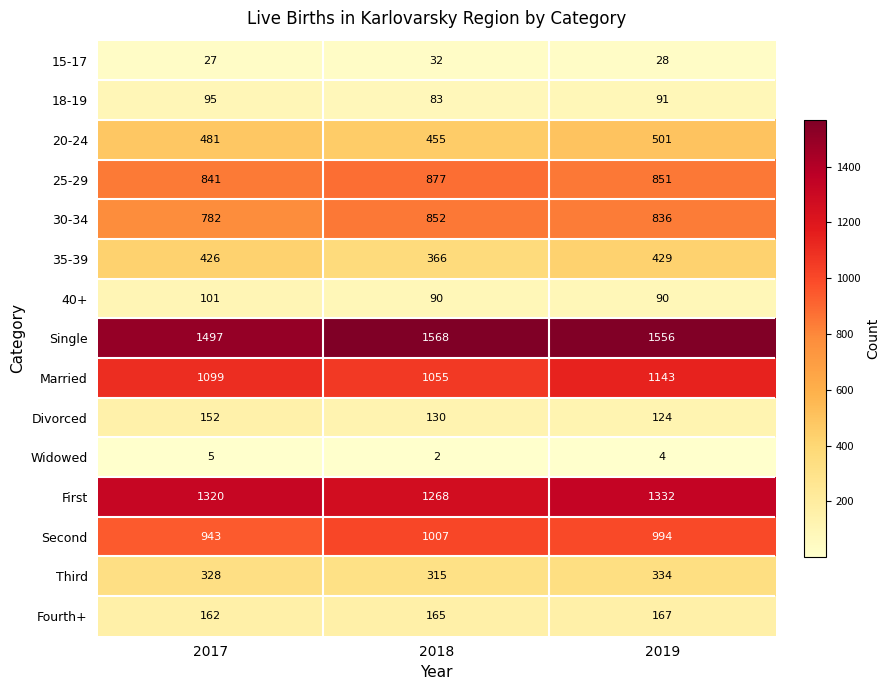

What is the minimum value shown in the chart?

2